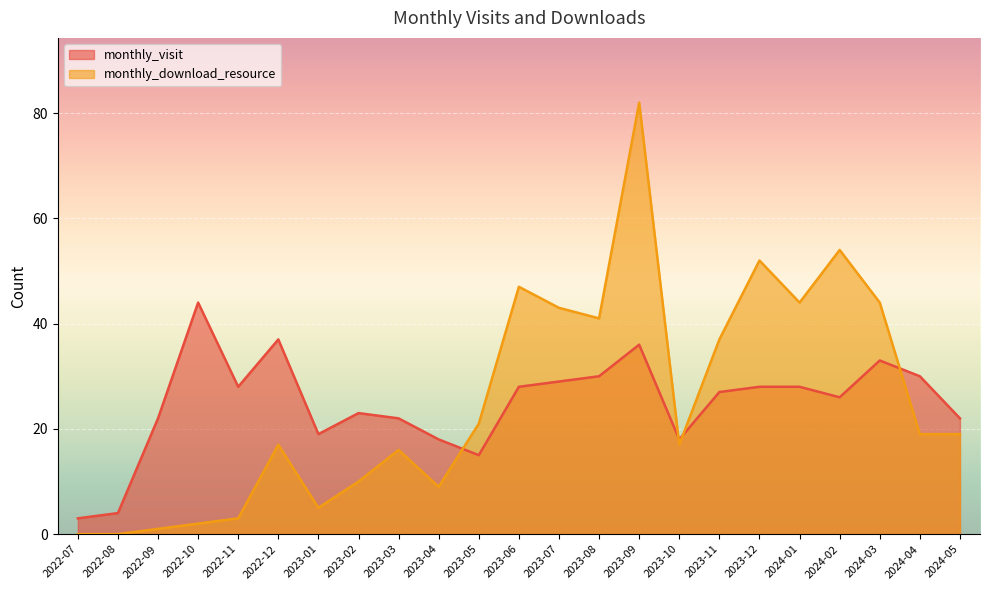

True or false: monthly_visit has more than 2 points higher than both neighbors.

True